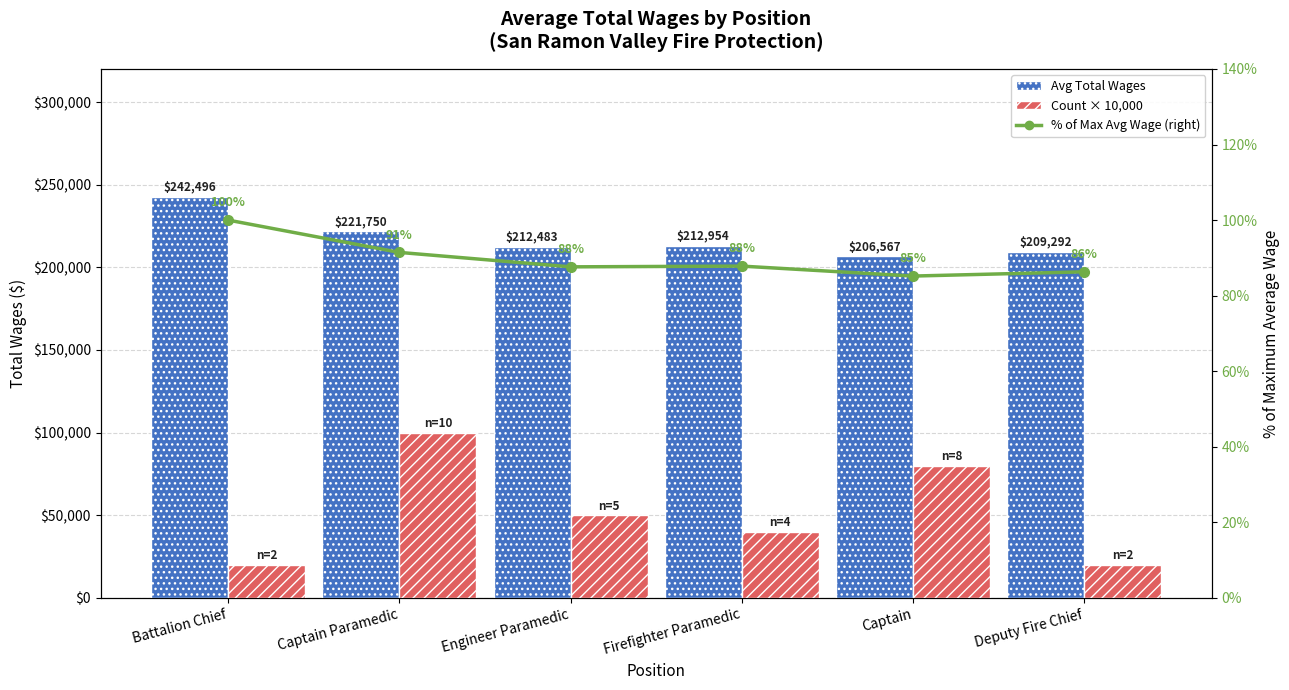

At how many categories does at least one series exceed 166090?

6